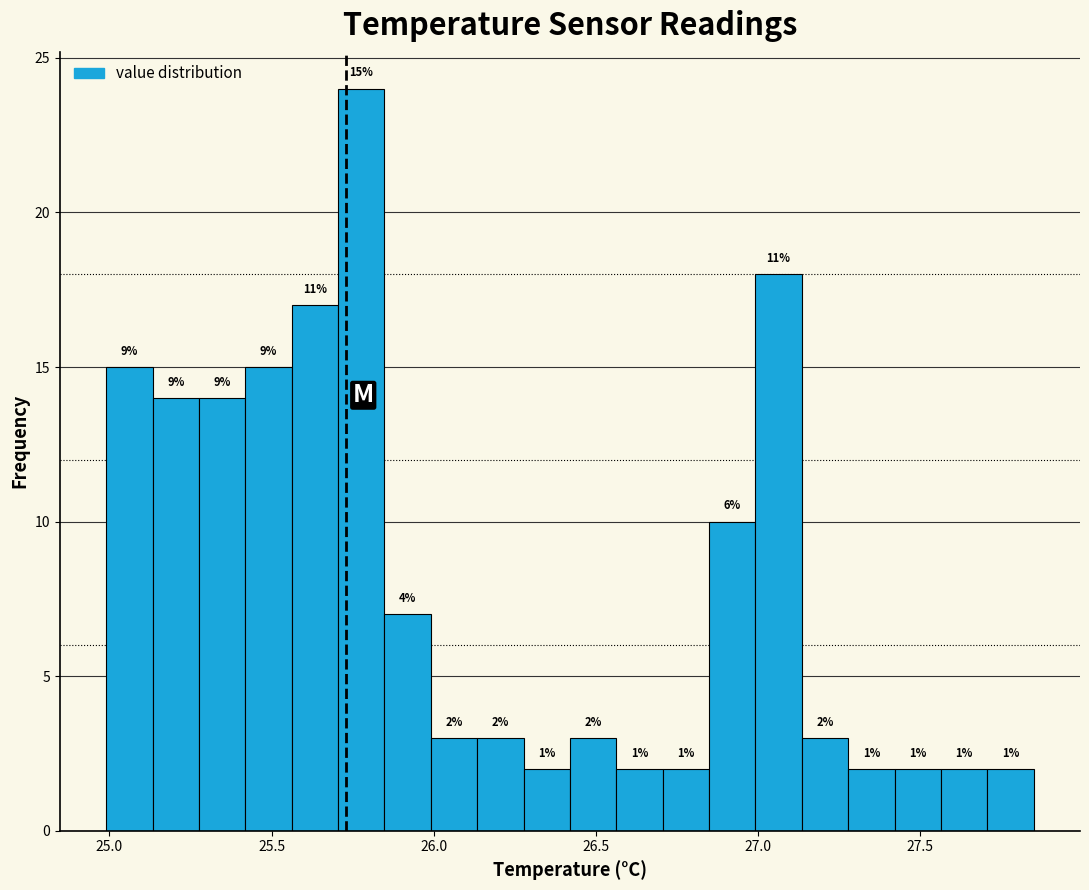

Read against the x-axis, roughly where is the centre of the tallest bar?

25.80